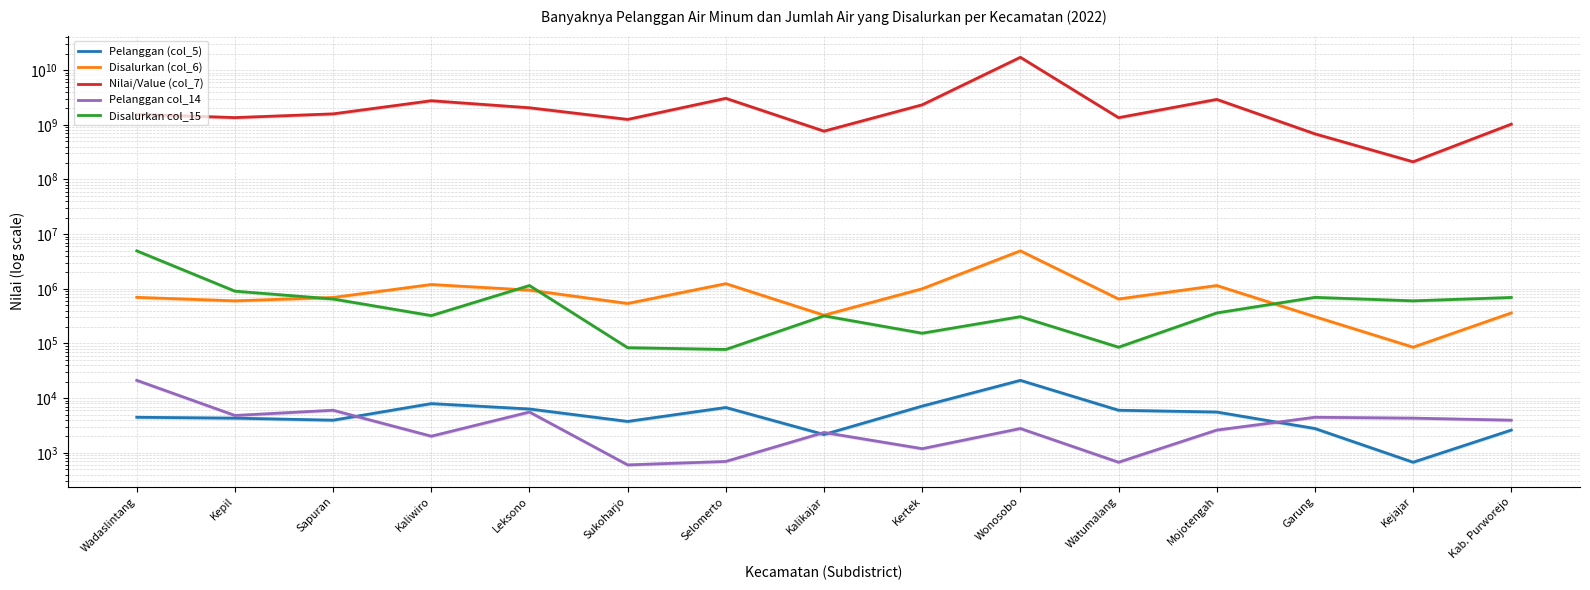

Is the value of Nilai/Value (col_7) at Garung greater than the value of Pelanggan (col_5) at Kejajar?

Yes